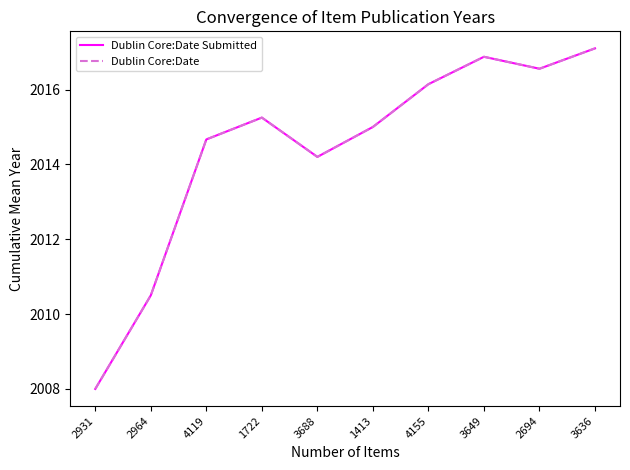

Which series has the widest spread of values?

Dublin Core:Date Submitted